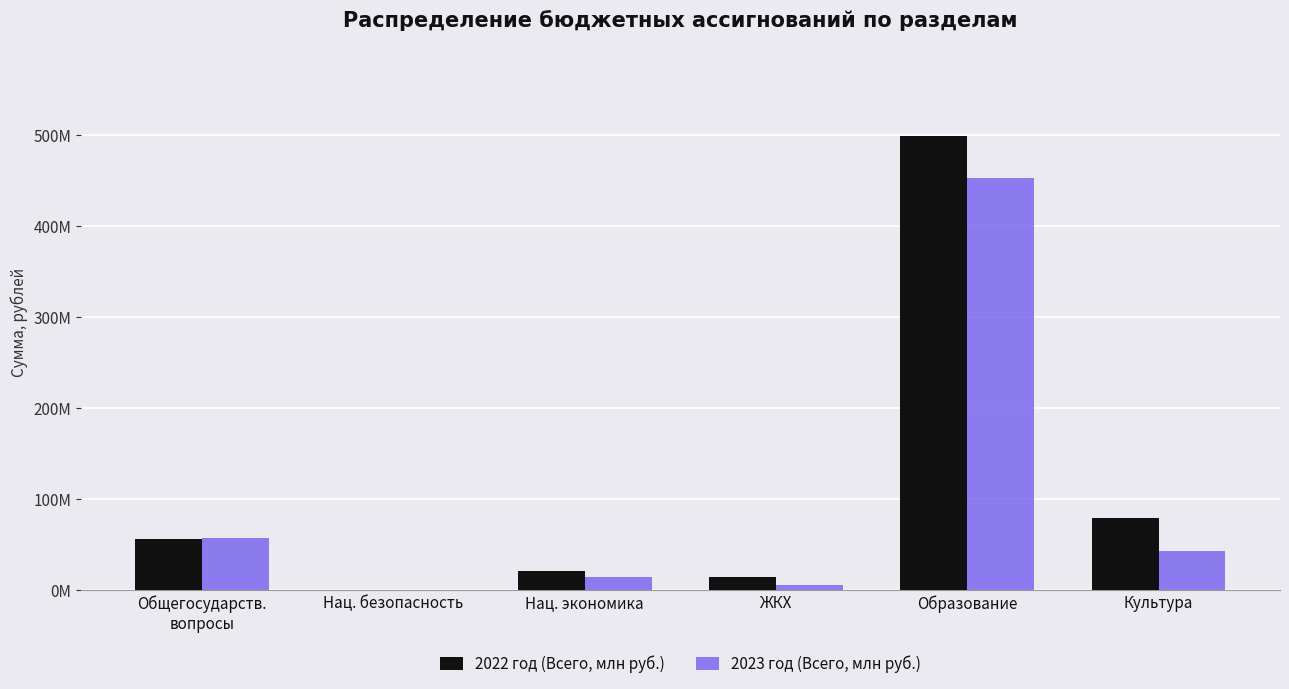

What are all the series names shown in the legend?

2022 год (Всего, млн руб.), 2023 год (Всего, млн руб.)